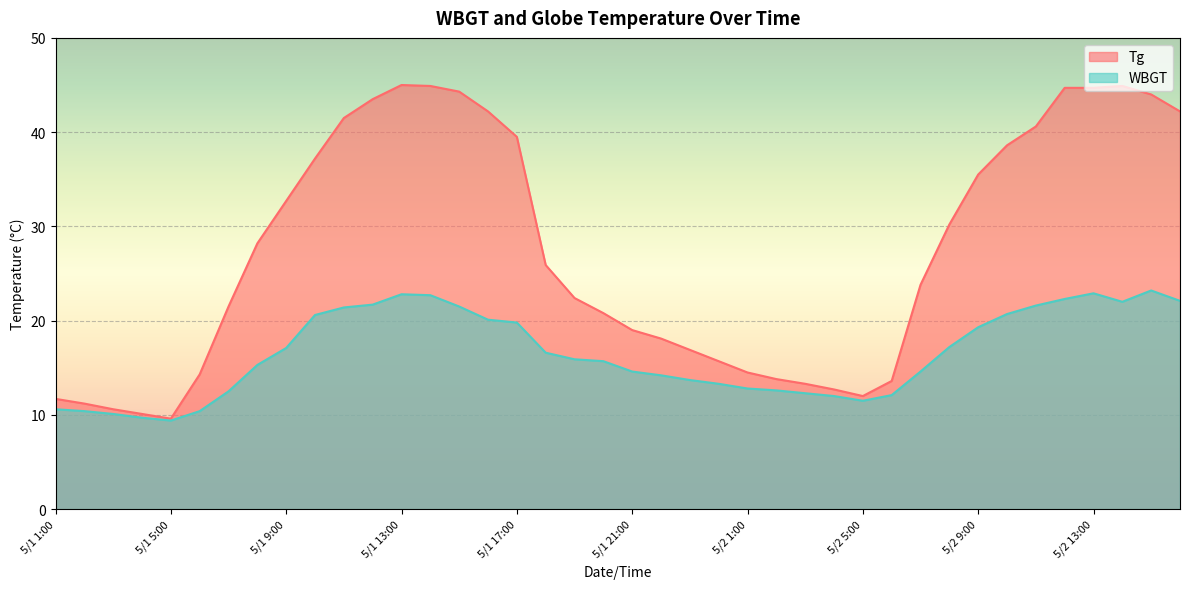

What is the total value across all series at 5/2 13:00?

67.6